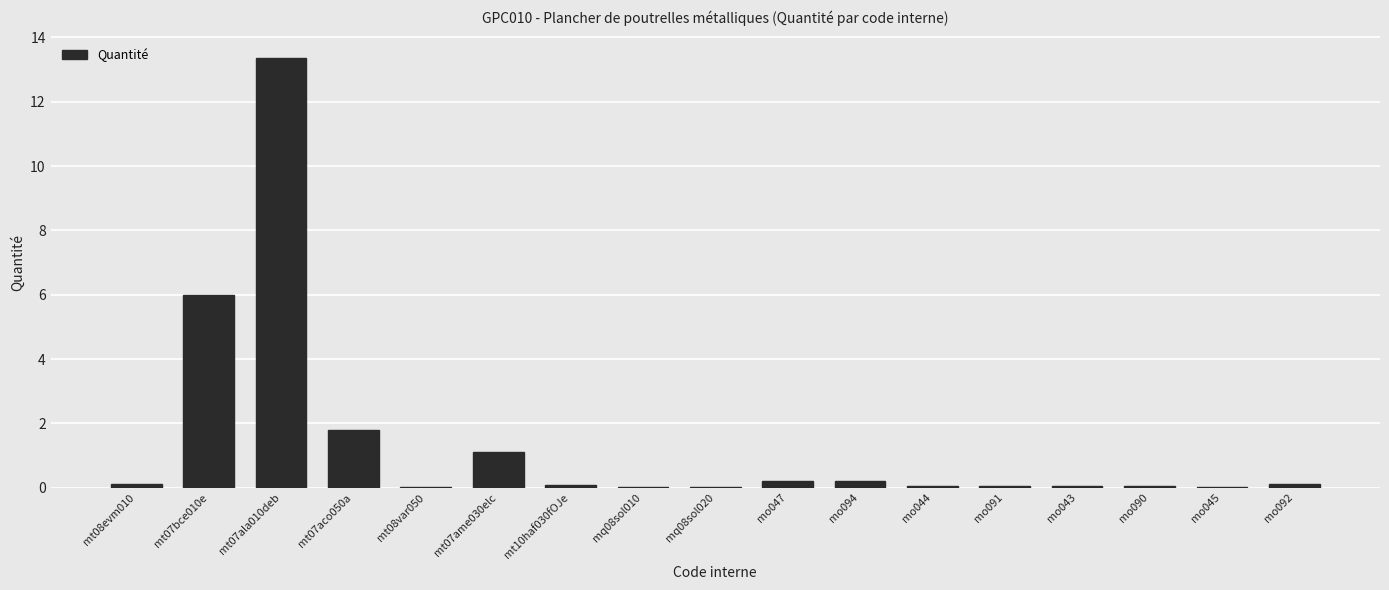

What is the sum of all values?

23.3